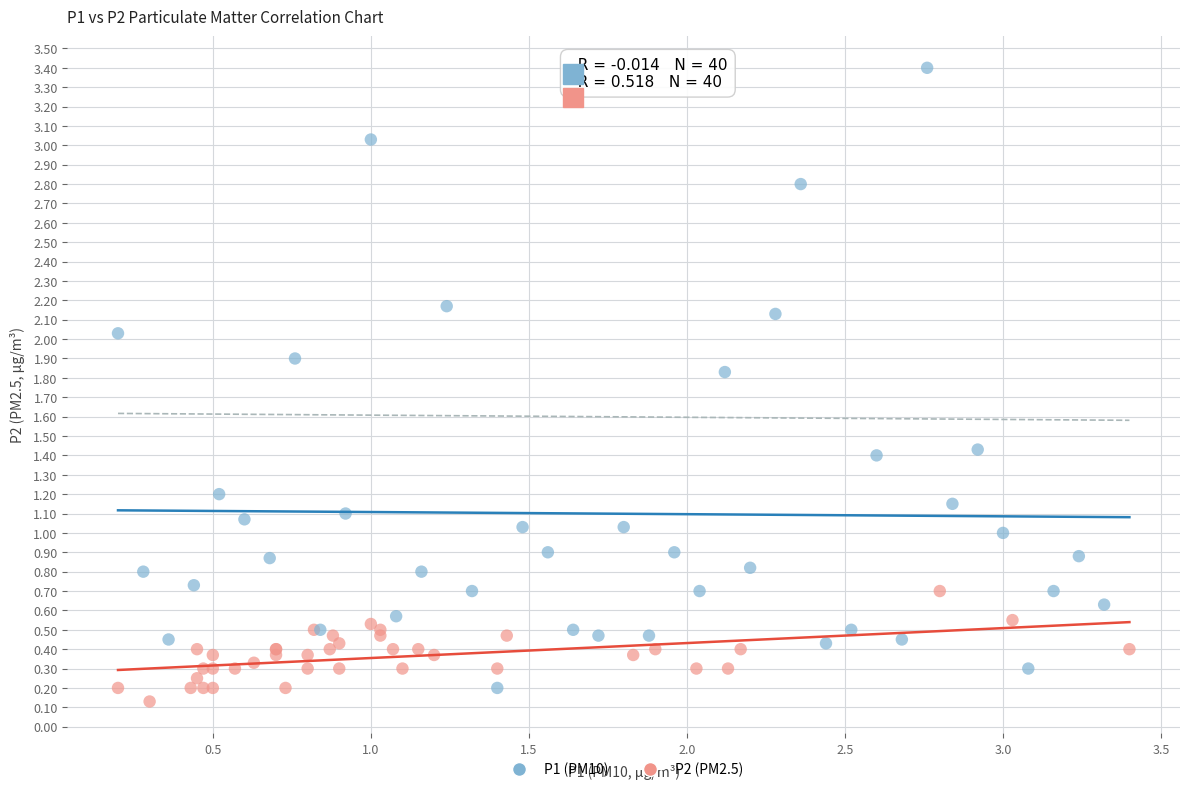

Which series contains the highest Y value?

P1 (PM10)